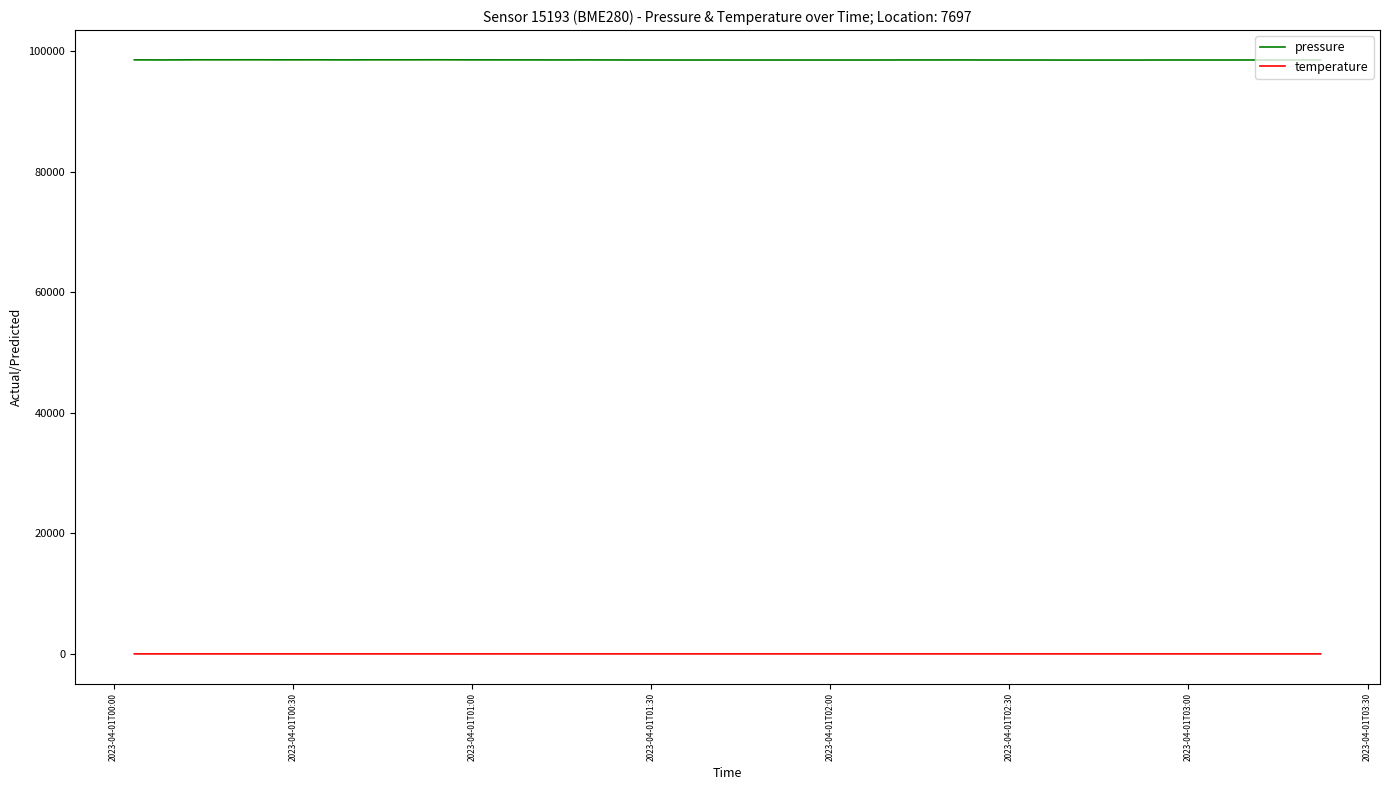

How many series are shown in this chart?

2